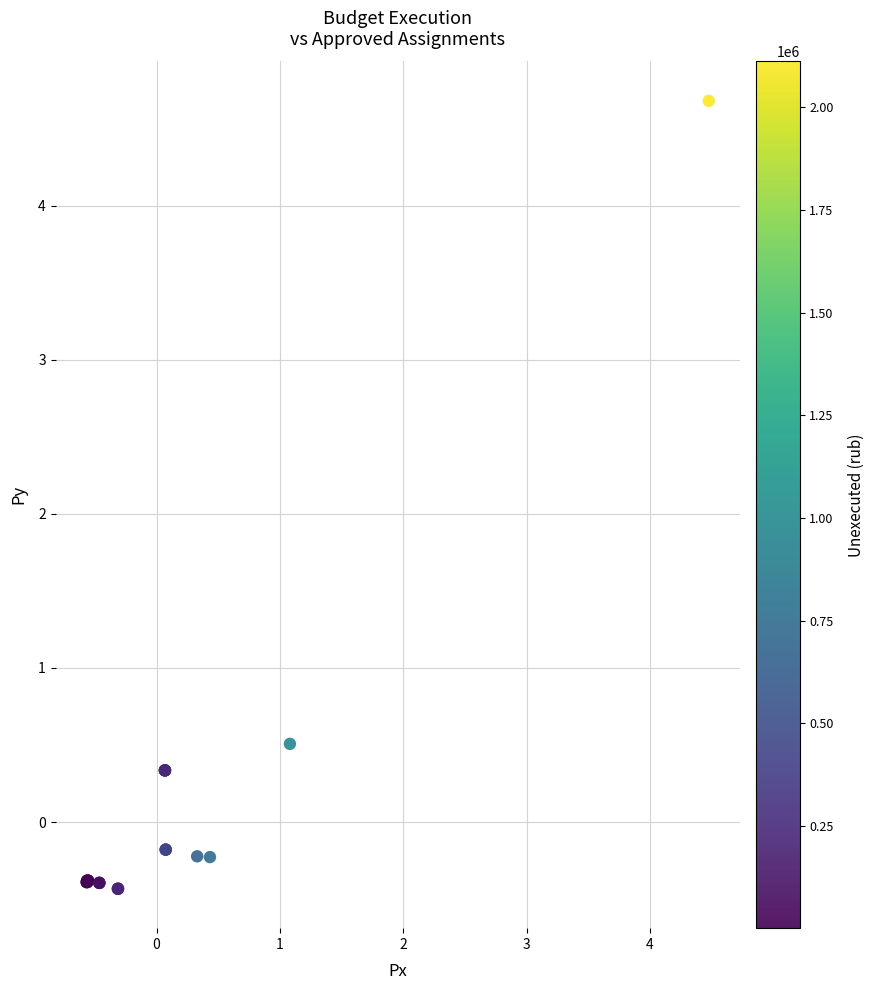

What Y value in the scatter plot is closest to 2?

0.5